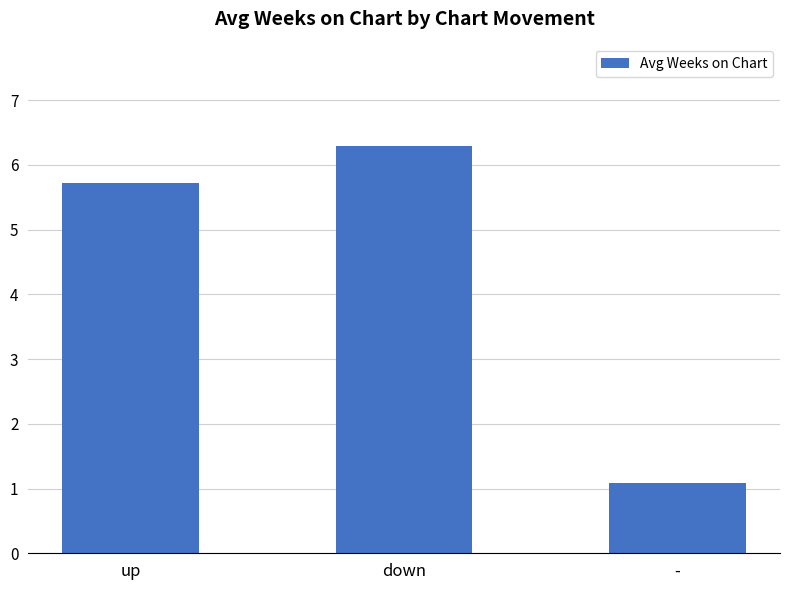

How many data points are less than 5?

1